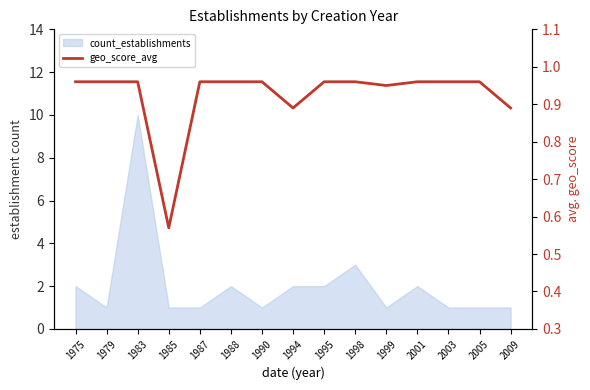

Count the values in the range 0 to 1.

15